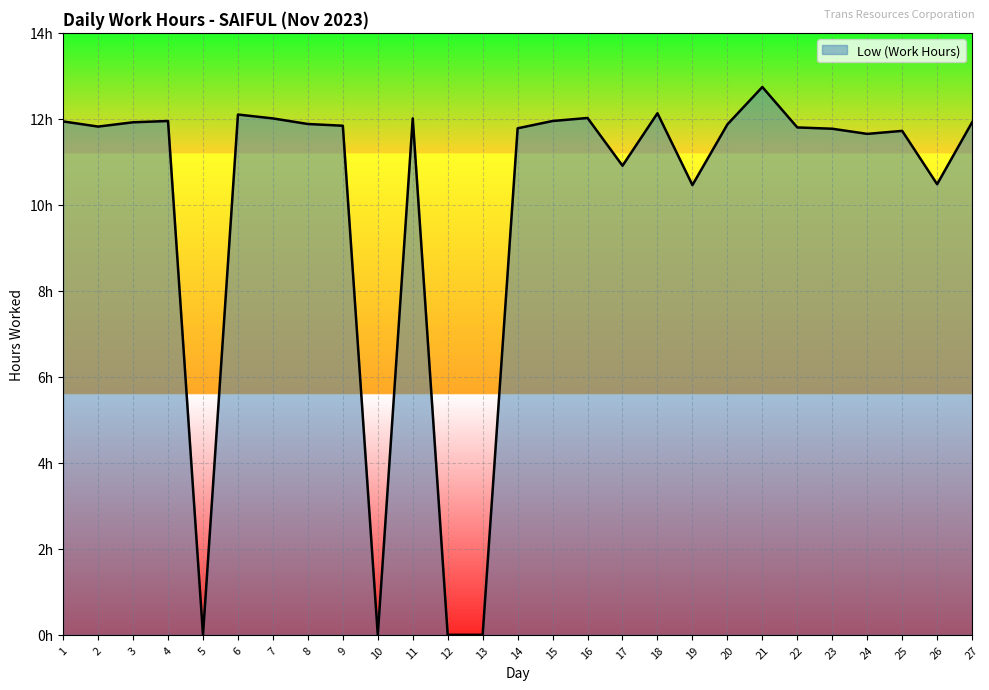

Which label corresponds to the smallest value in the chart?

5